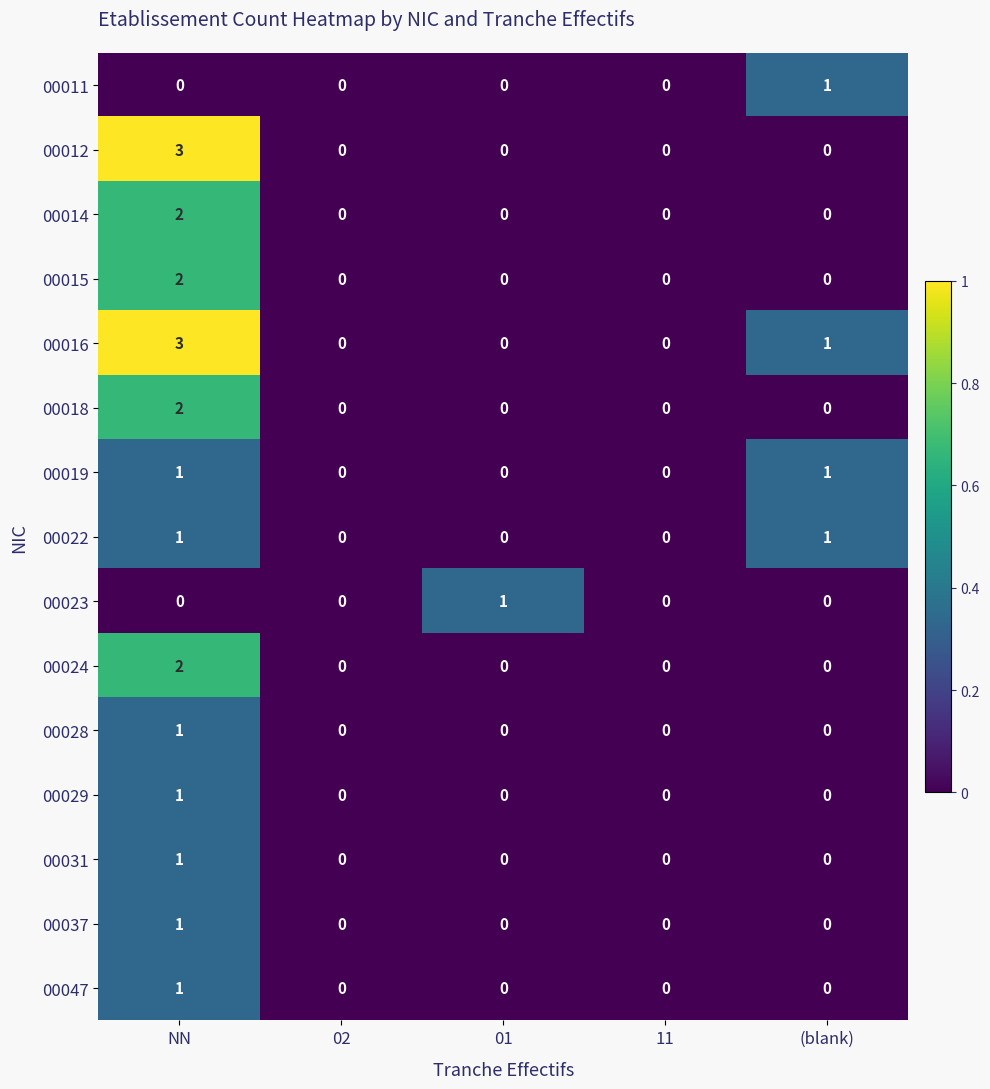

Which series changed the most between 02 and 01?

00023